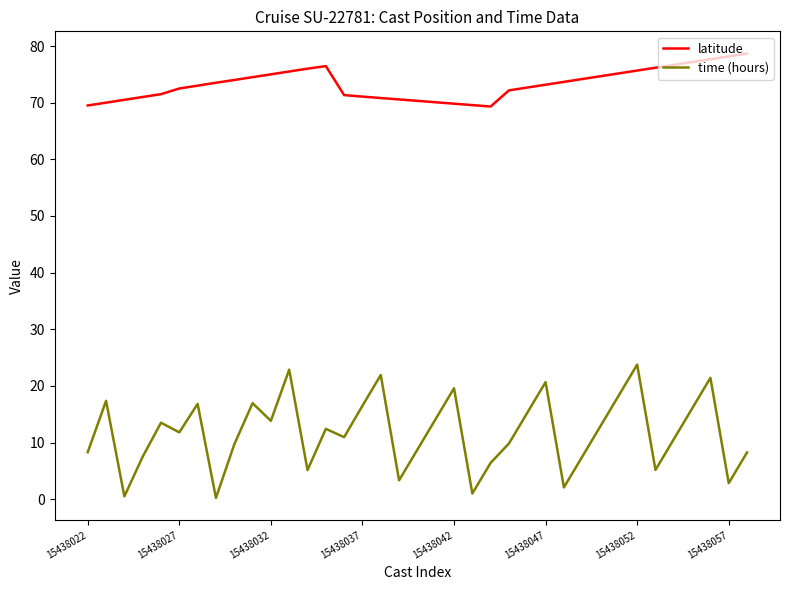

List the series in order of their peak value, lowest first.

time (hours), latitude